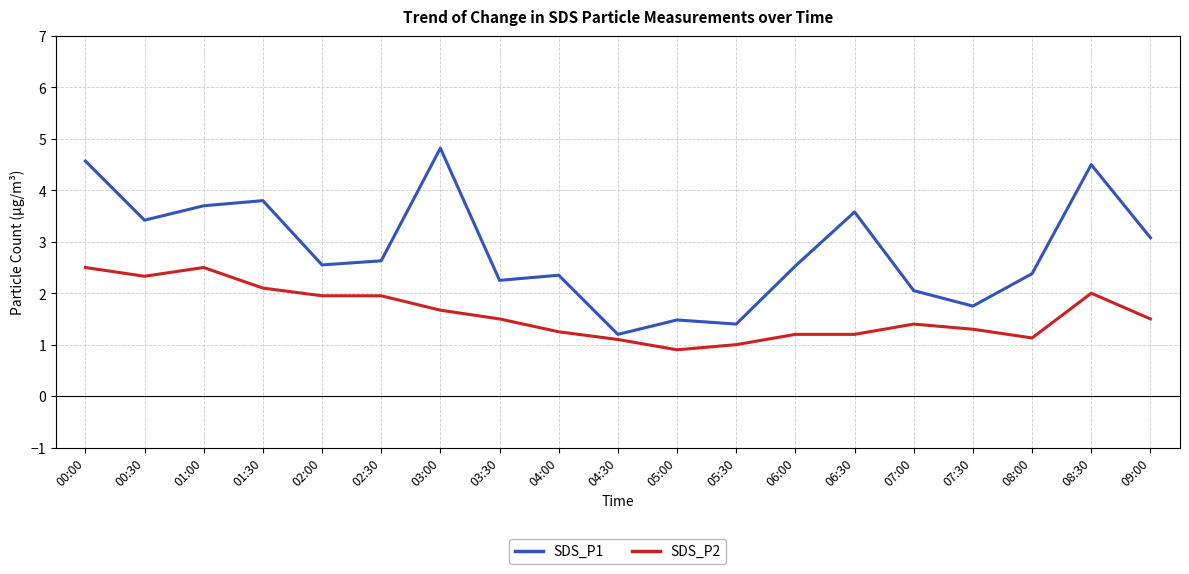

At 00:00, list the series in order from largest to smallest.

SDS_P1, SDS_P2